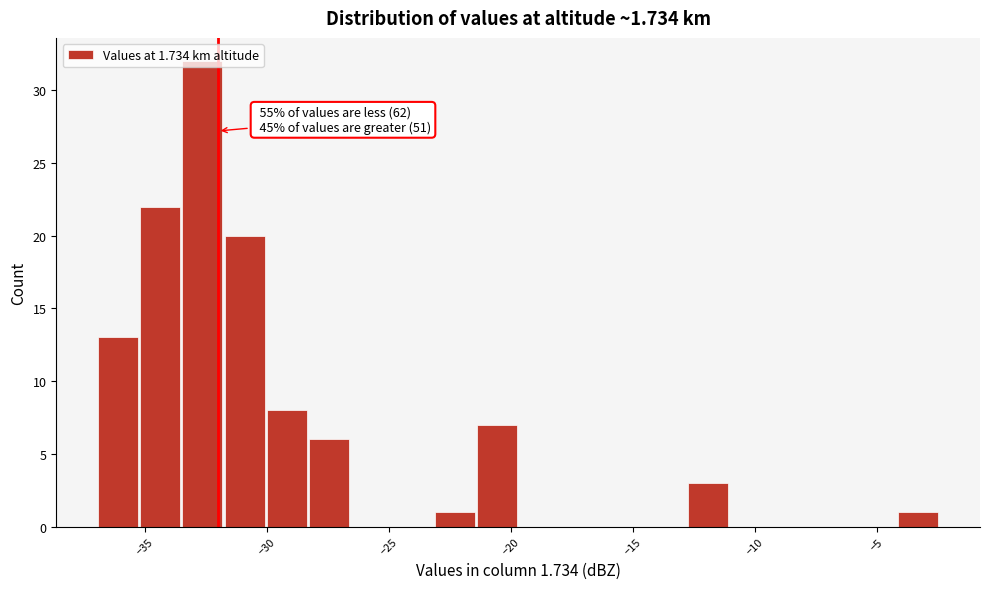

Around what value on the x-axis is the tallest bar? Give the approximate position of its centre, as read against the axis.

-32.5